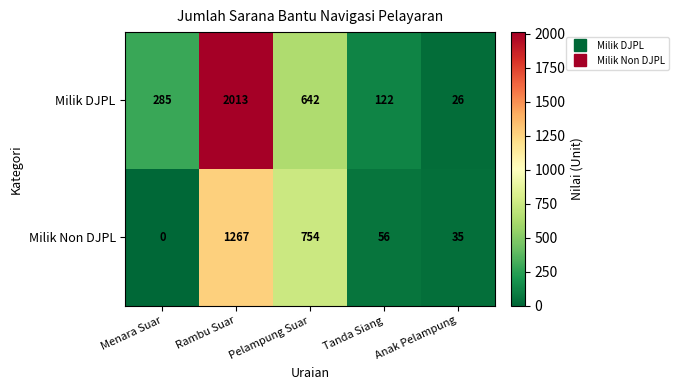

Rank the series by their average value, from lowest to highest.

Milik Non DJPL, Milik DJPL